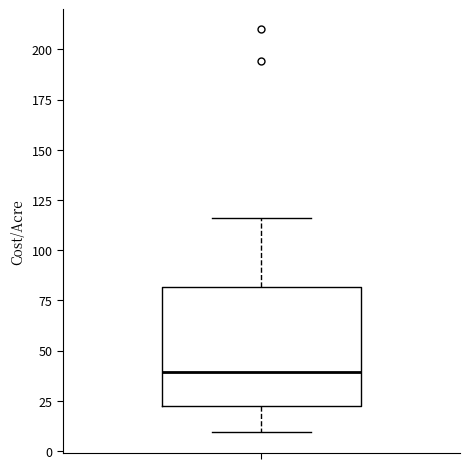

Where is the upper edge of the box on the y-axis? The values are not printed on the chart, so give them approximately, as read against the axis.

80